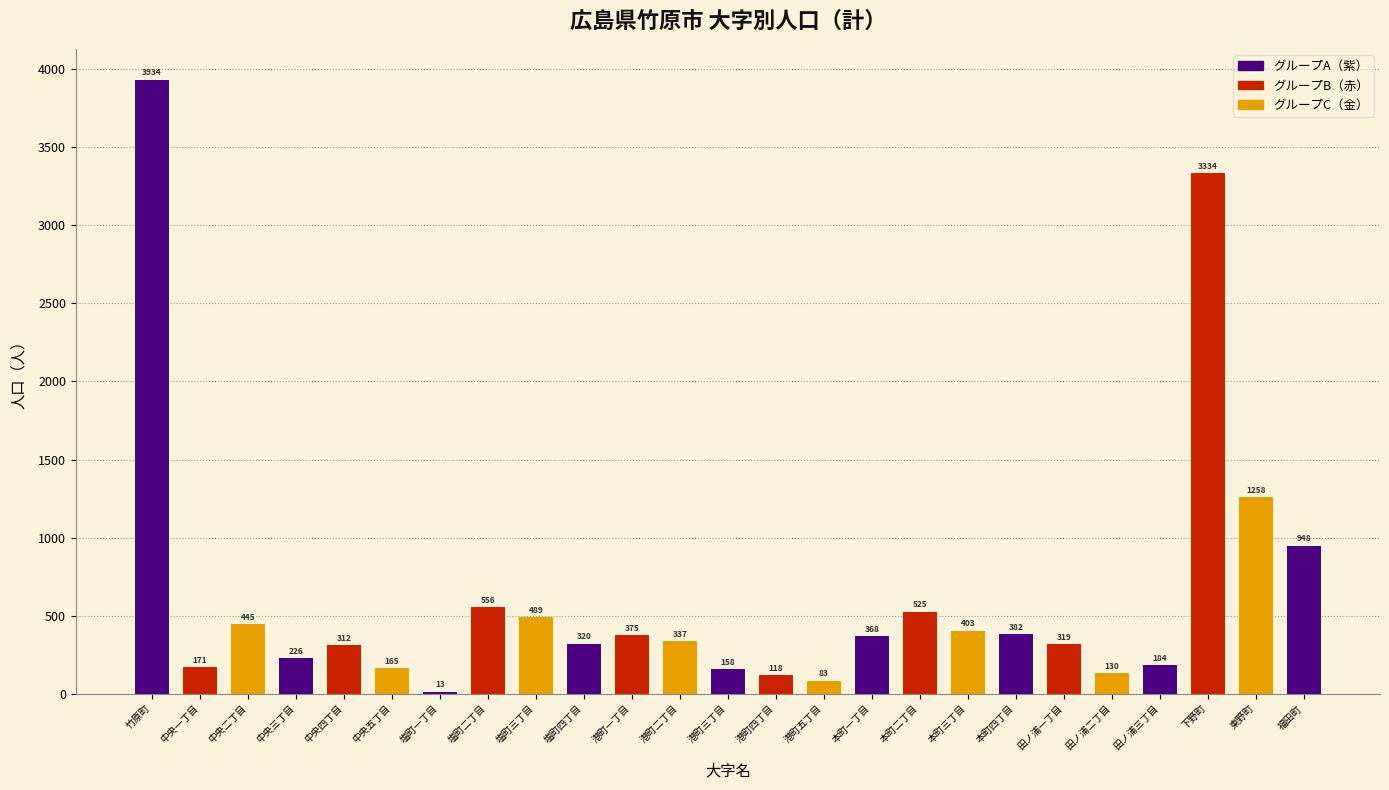

Reading right to left, extract all data points from this chart.

福田町=948	東野町=1258	下野町=3334	田ノ浦三丁目=184	田ノ浦二丁目=130	田ノ浦一丁目=319	本町四丁目=382	本町三丁目=403	本町二丁目=525	本町一丁目=368	港町五丁目=83	港町四丁目=118	港町三丁目=158	港町二丁目=337	港町一丁目=375	塩町四丁目=320	塩町三丁目=489	塩町二丁目=556	塩町一丁目=13	中央五丁目=165	中央四丁目=312	中央三丁目=226	中央二丁目=445	中央一丁目=171	竹原町=3934